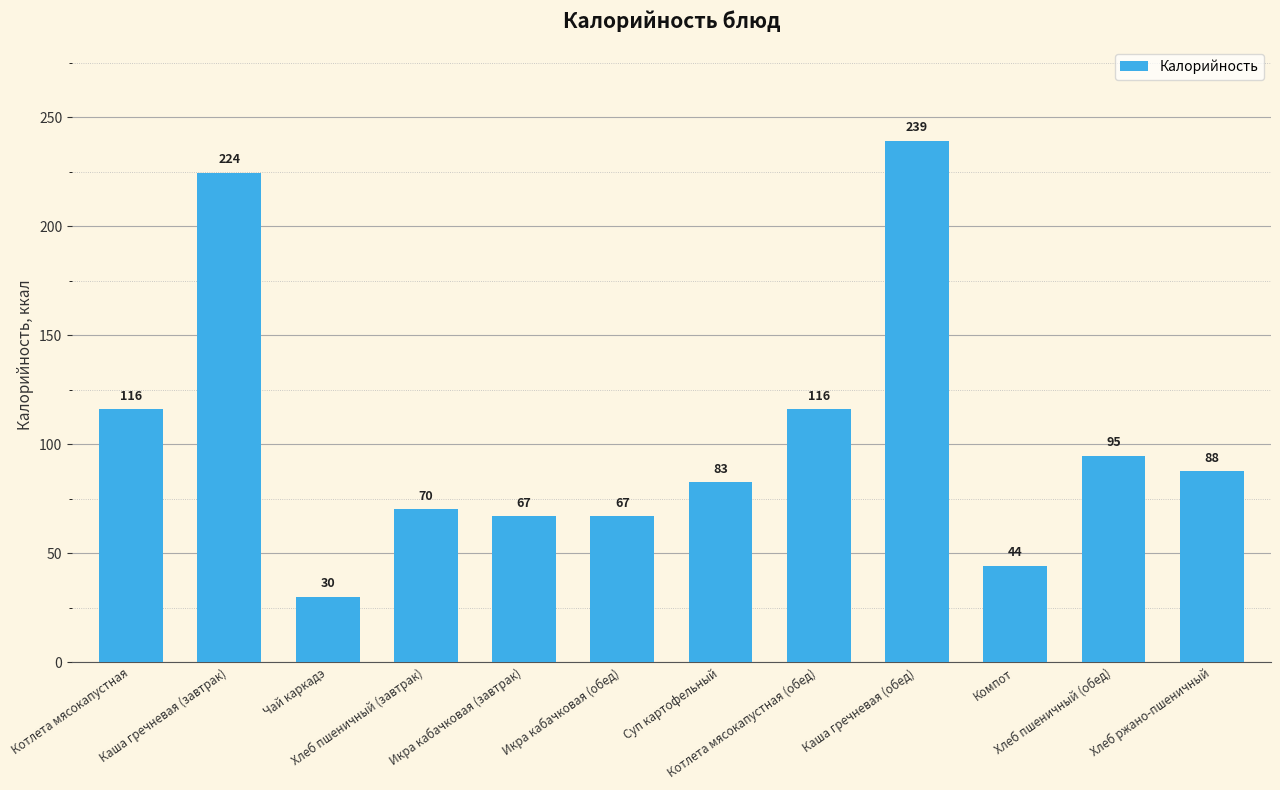

True or false: the data shows 44.1 at Компот.

True